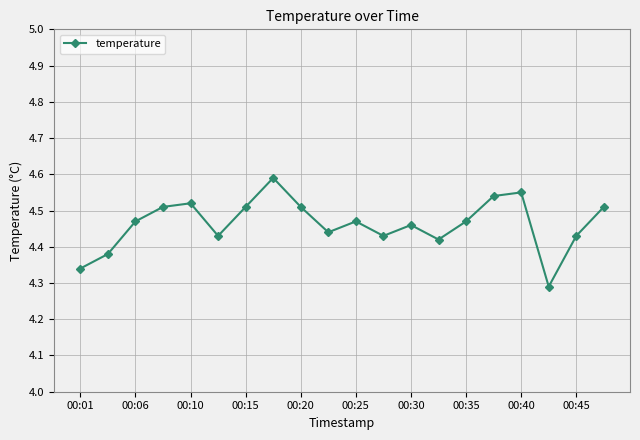

What is the value of the 8th point from the left?

4.6